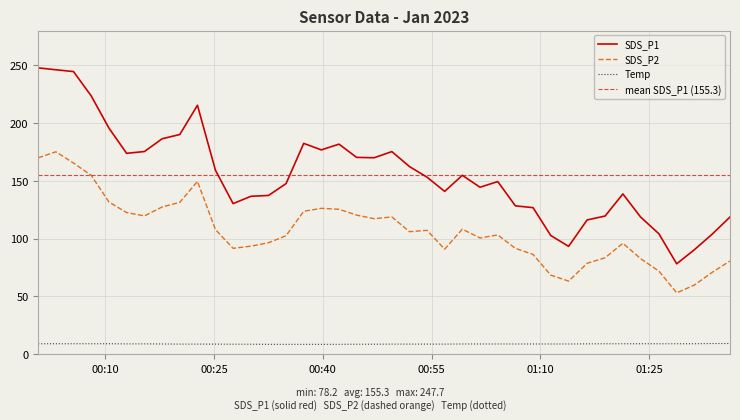

True or false: SDS_P2 has a value of 110.8 at 2023/01/01 01:36:09.

False